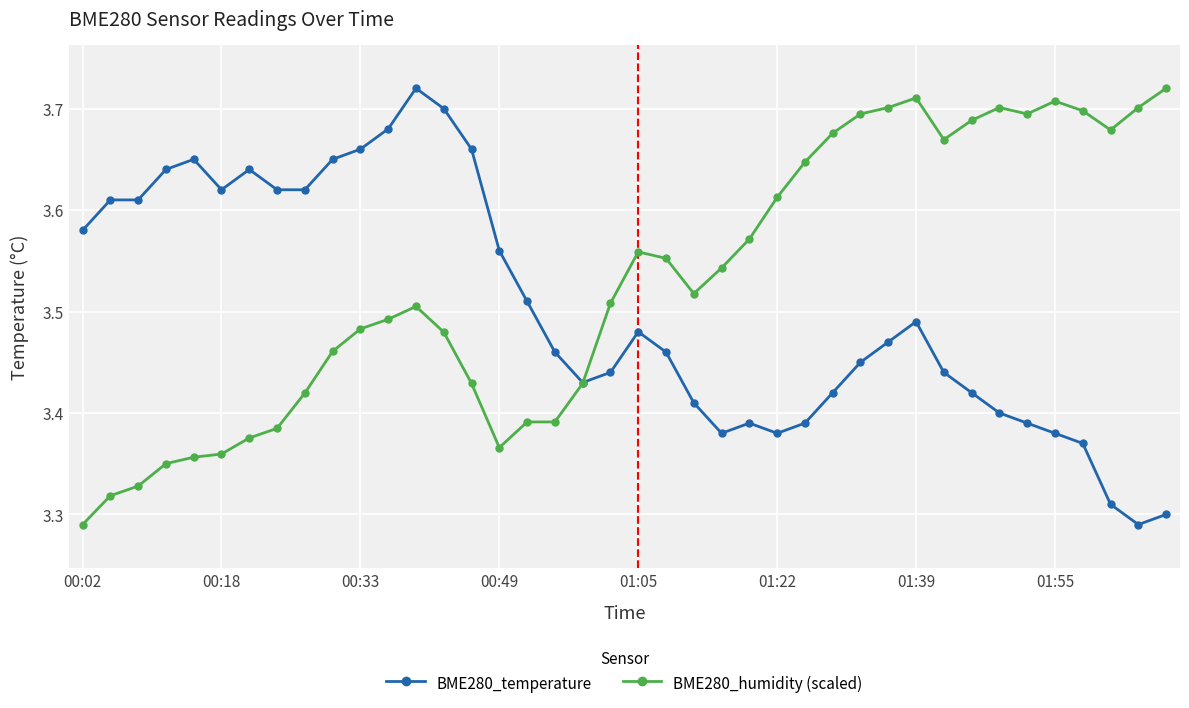

Which series has the largest total across all categories?

BME280_humidity (scaled)